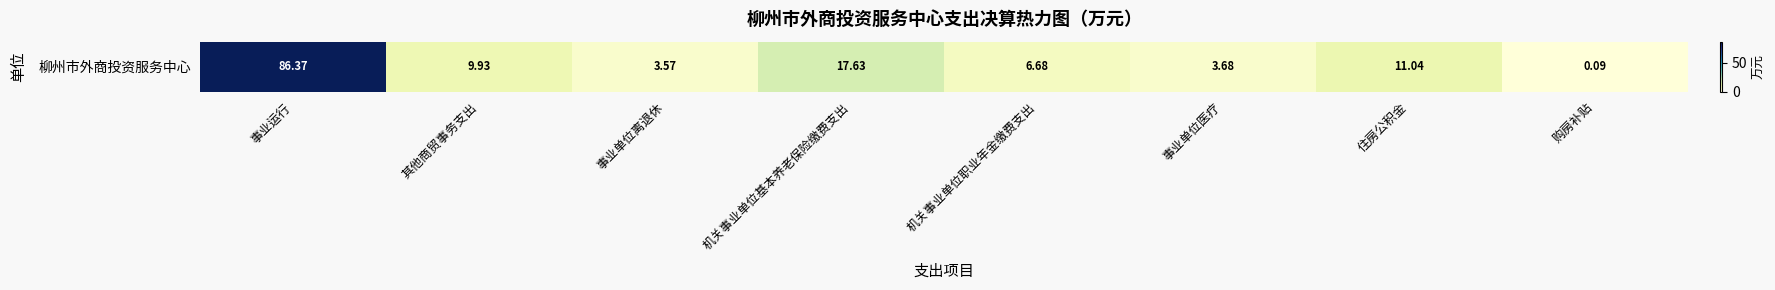

What is the difference between the values at 购房补贴 and 事业单位离退休?

3.5